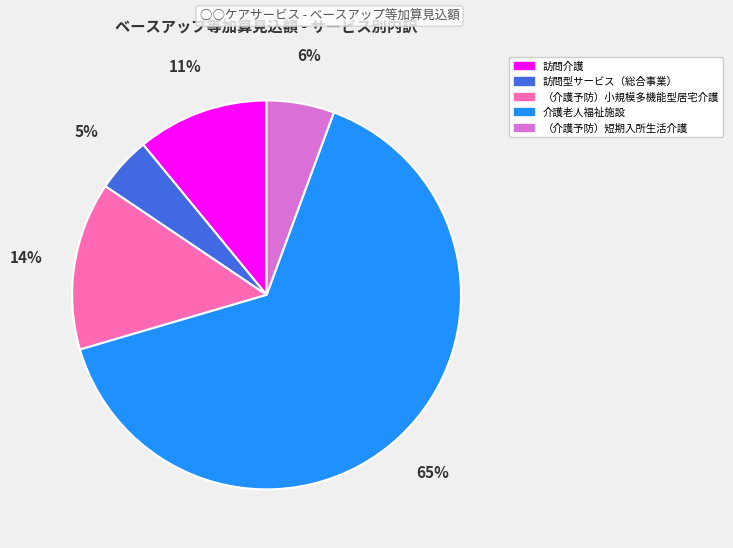

The 介護老人福祉施設 slice represents 77% of the pie. True or false?

False